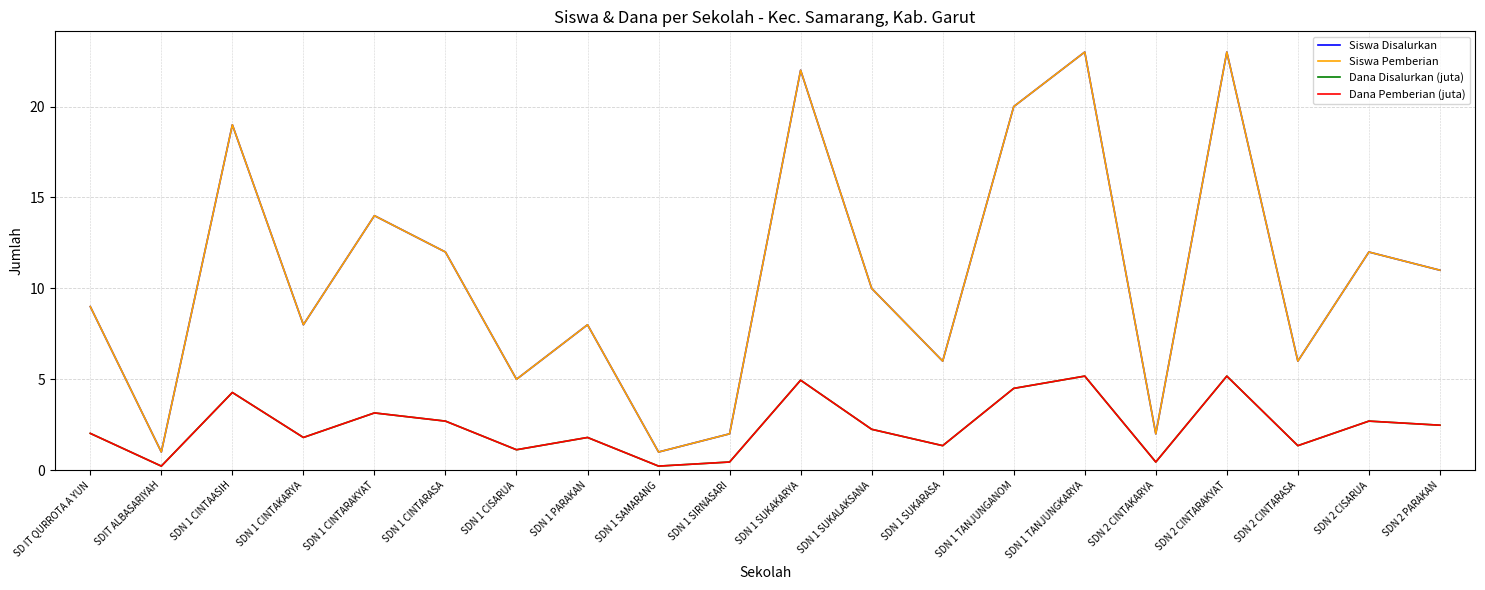

Is this an area chart (filled region under the line)?

No